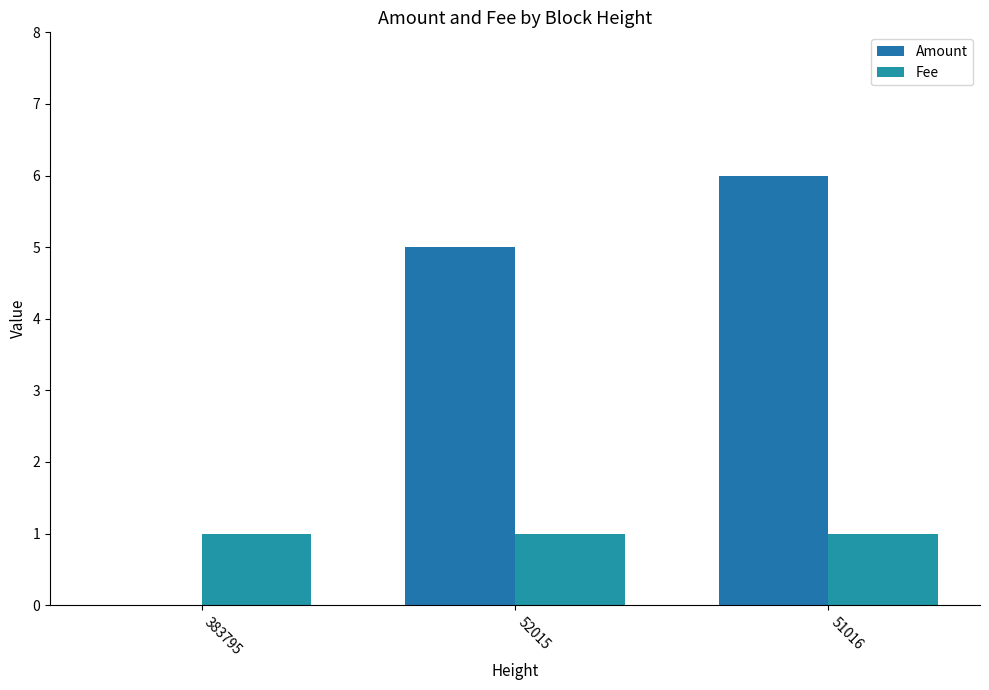

At 52015, list the series in order from largest to smallest.

Amount, Fee